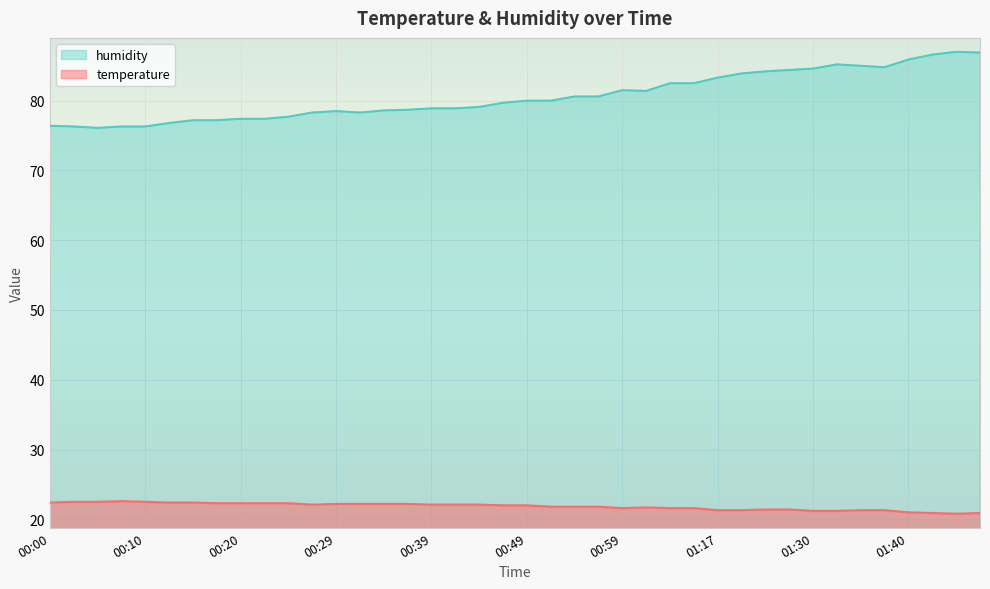

Which series has the largest range (max minus min)?

humidity